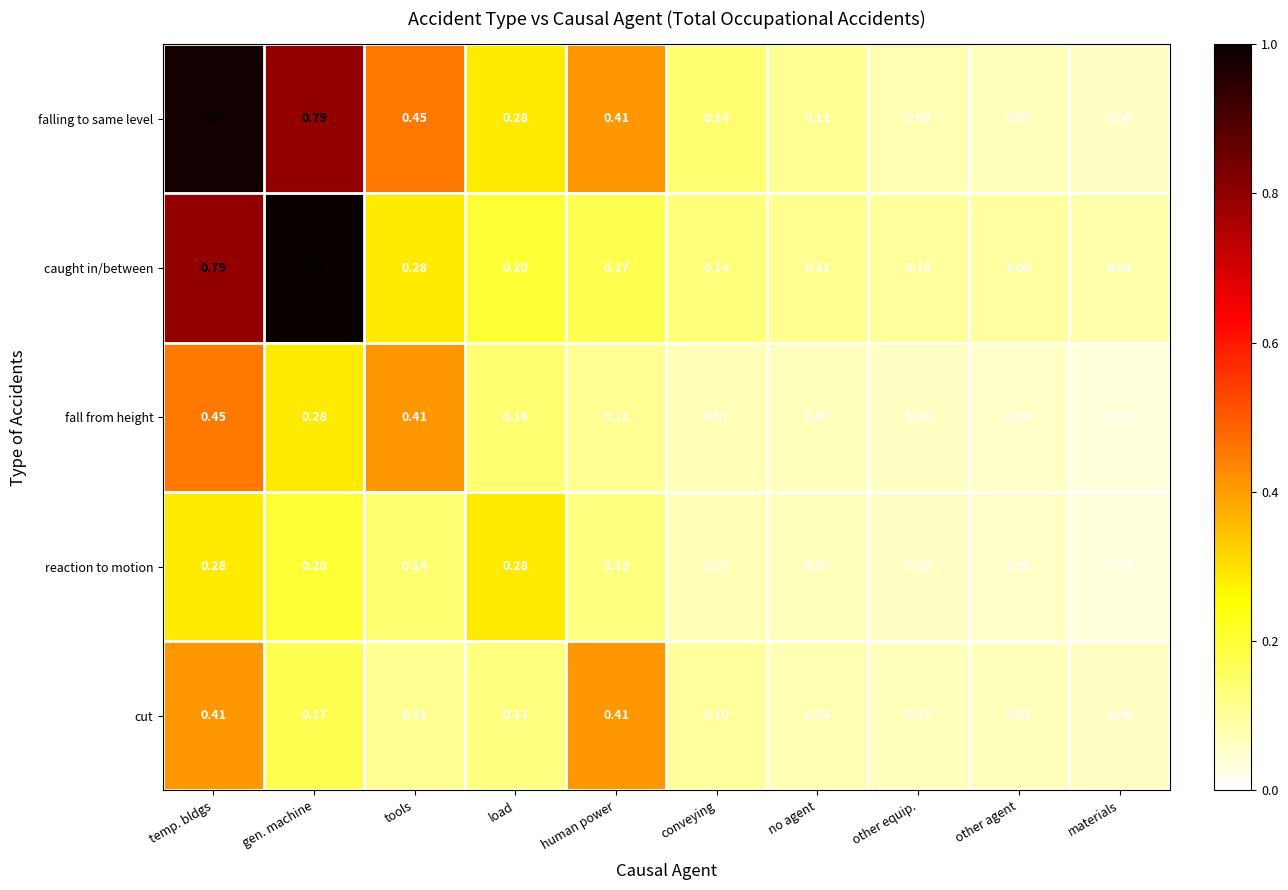

Between no agent and other equip., which series saw the biggest shift?

falling to same level